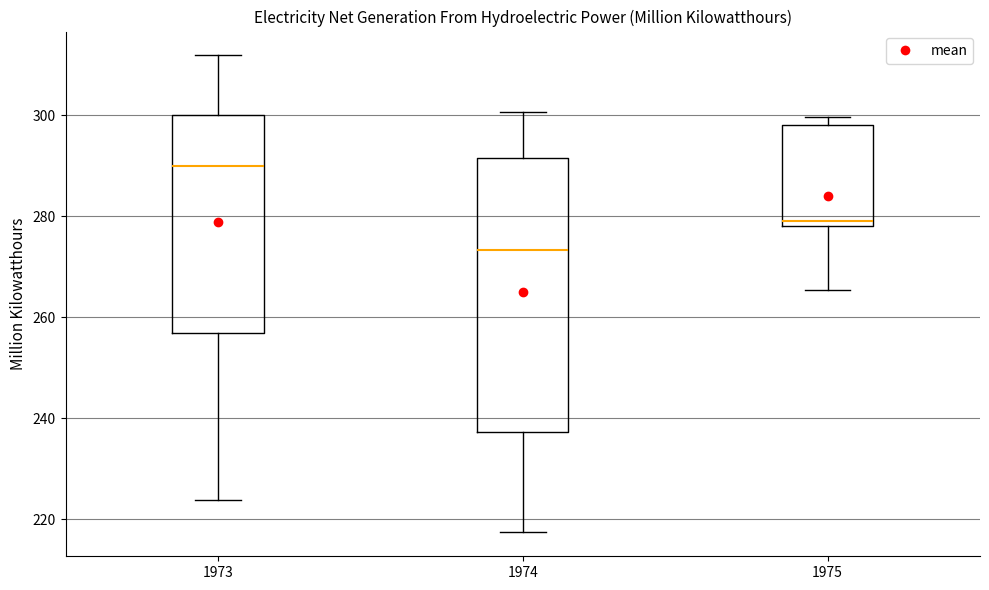

Which box's median line is the lowest?

1974